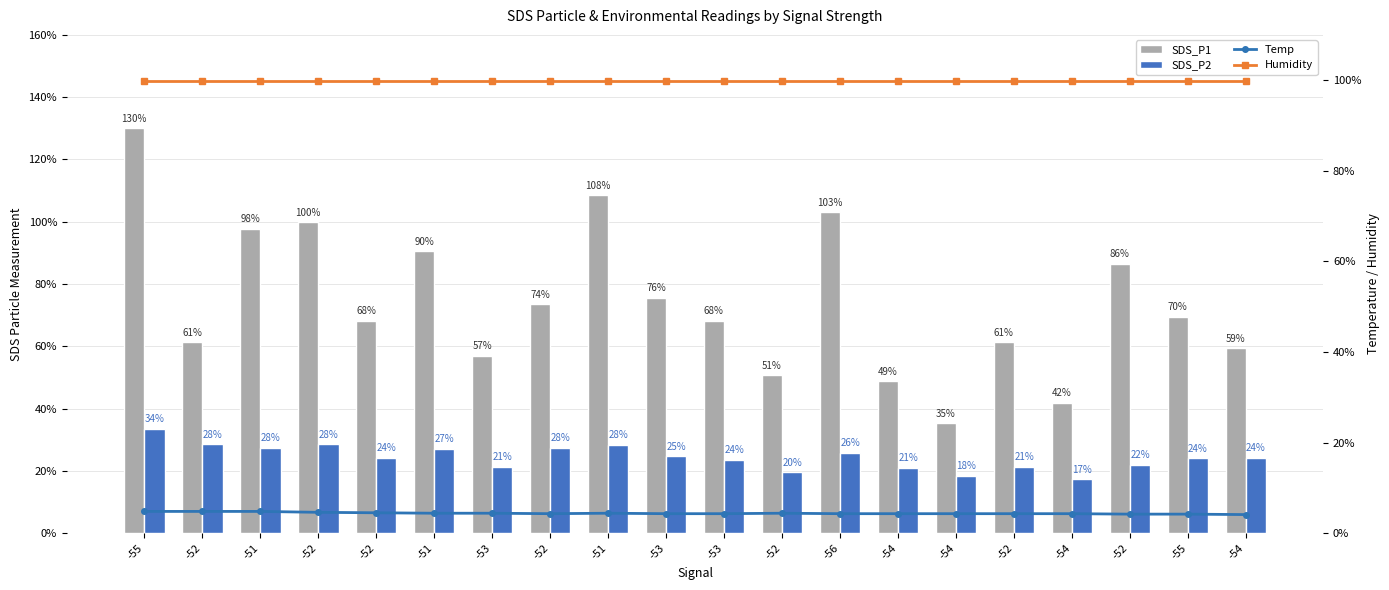

List the series in order of their peak value, highest first.

Humidity, SDS_P1, Temp, SDS_P2